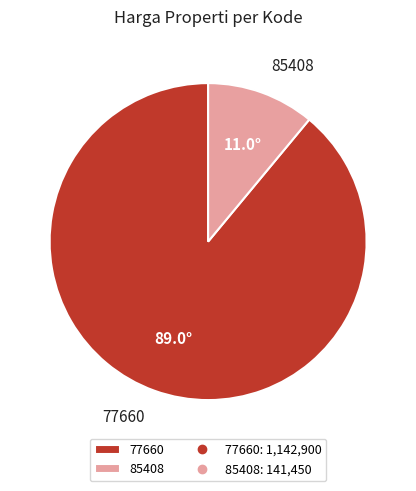

Between 85408 and 77660, which is larger?

77660